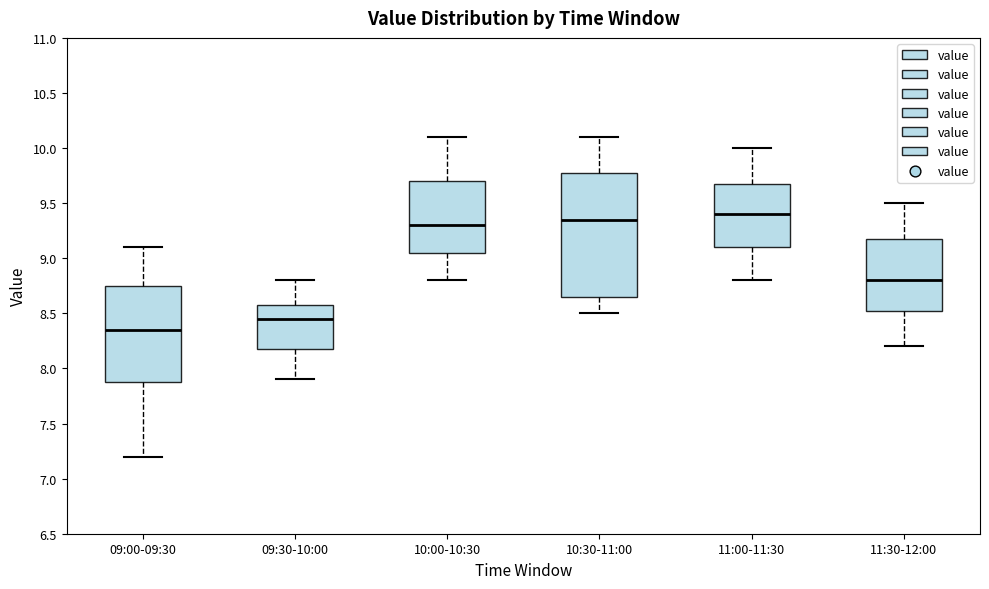

Reading left to right, transcribe this box plot: for each box, give where its median line is, the range the box spans, and where its two whiskers end, as read against the y-axis. The values are not printed on the chart, so give them approximately, as read against the axis.

09:00-09:30: median 8.35, box 7.90 to 8.75, whiskers 7.20 to 9.10
09:30-10:00: median 8.45, box 8.20 to 8.60, whiskers 7.90 to 8.80
10:00-10:30: median 9.30, box 9.05 to 9.70, whiskers 8.80 to 10.10
10:30-11:00: median 9.35, box 8.65 to 9.80, whiskers 8.50 to 10.10
11:00-11:30: median 9.40, box 9.10 to 9.70, whiskers 8.80 to 10.00
11:30-12:00: median 8.80, box 8.55 to 9.20, whiskers 8.20 to 9.50